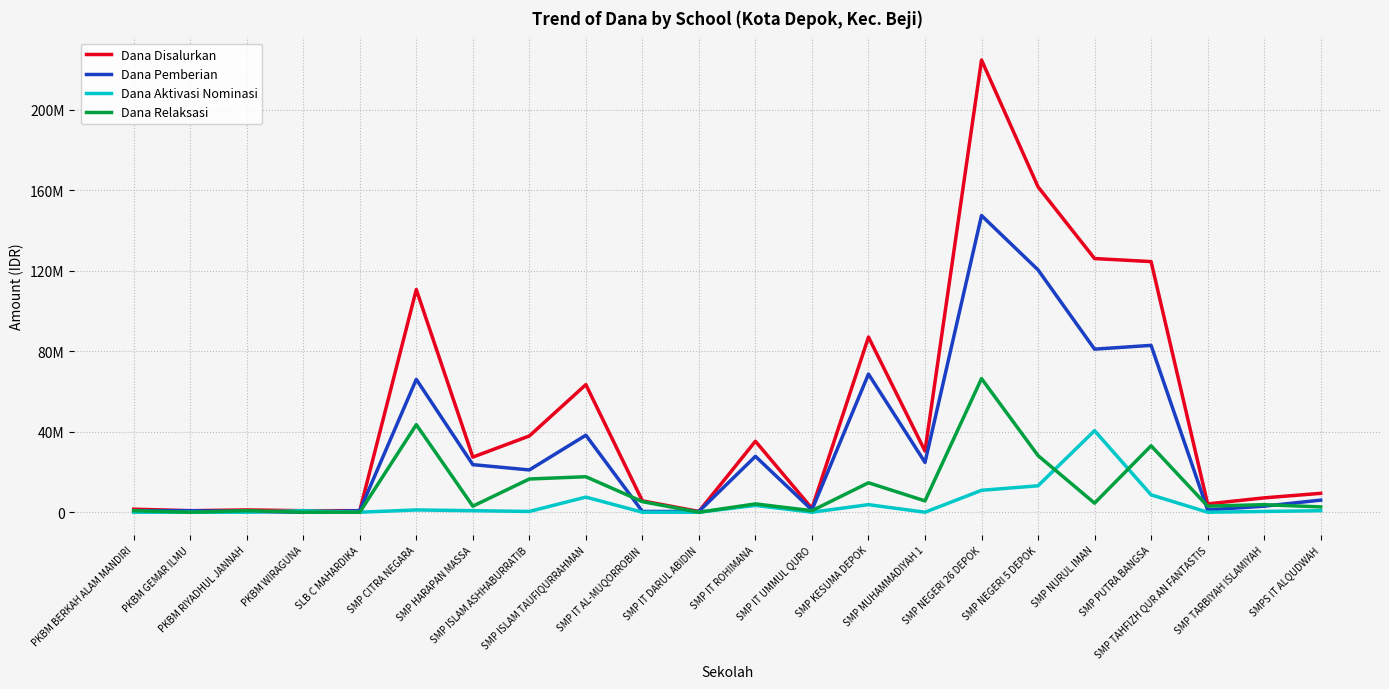

What is the difference between the maximum and second lowest values in the Dana Disalurkan series?

223875000